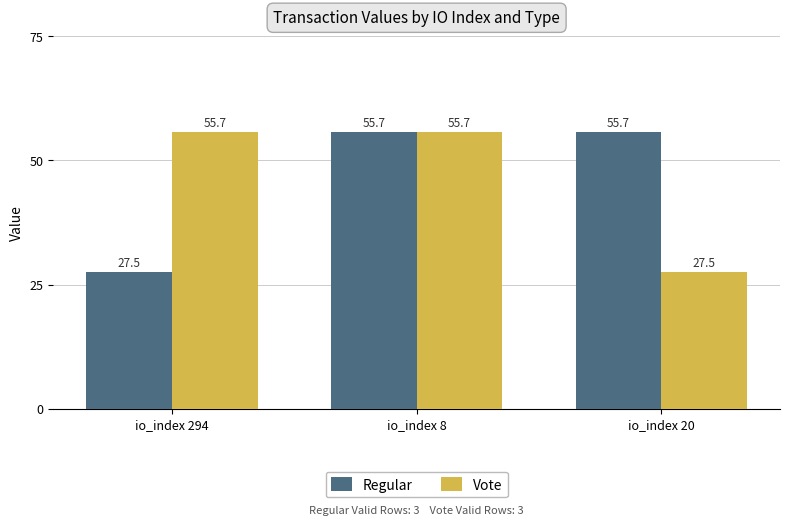

What is the total value across all series at io_index 294?

83.2